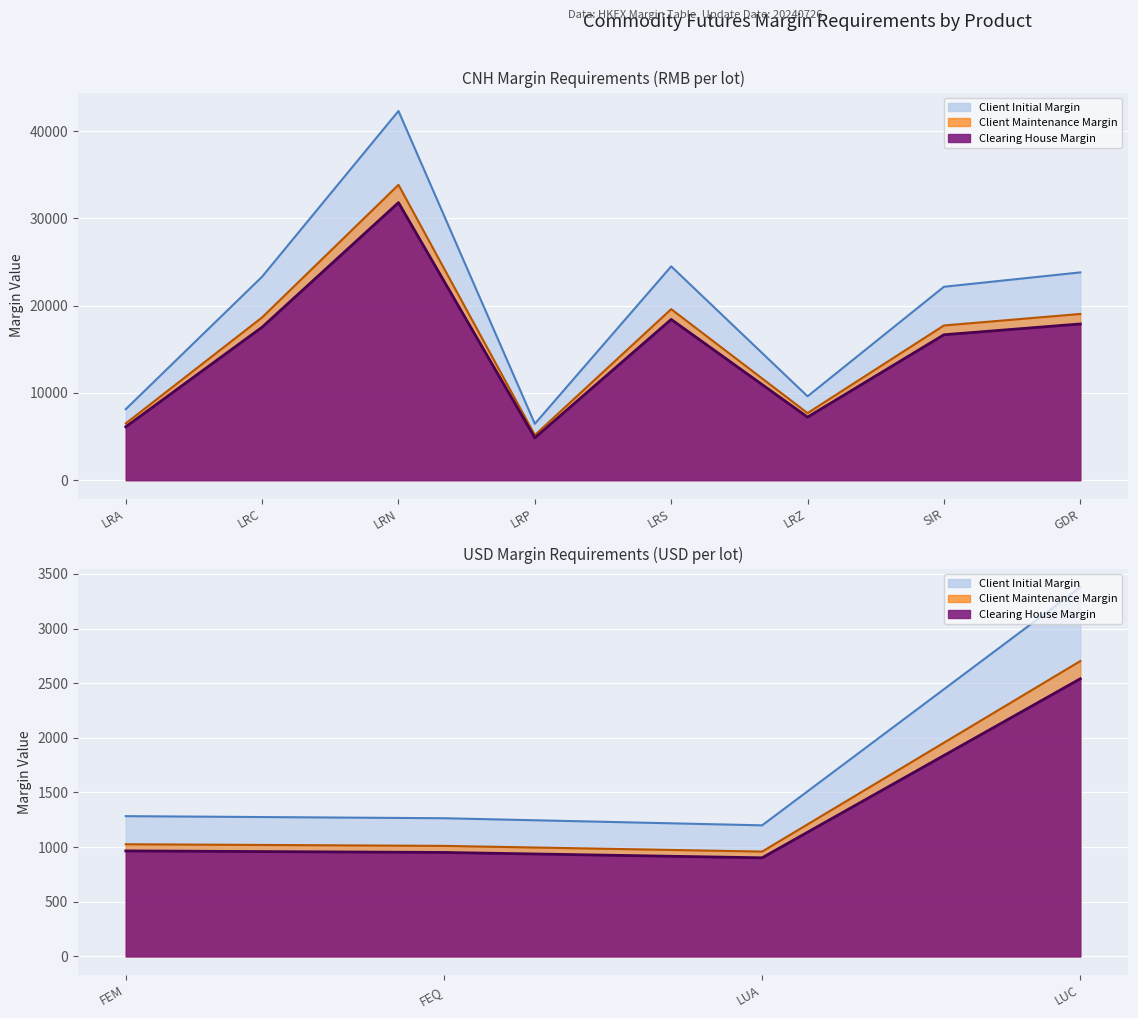

Which series changed the most between LRC and LRS?

Client Initial Margin